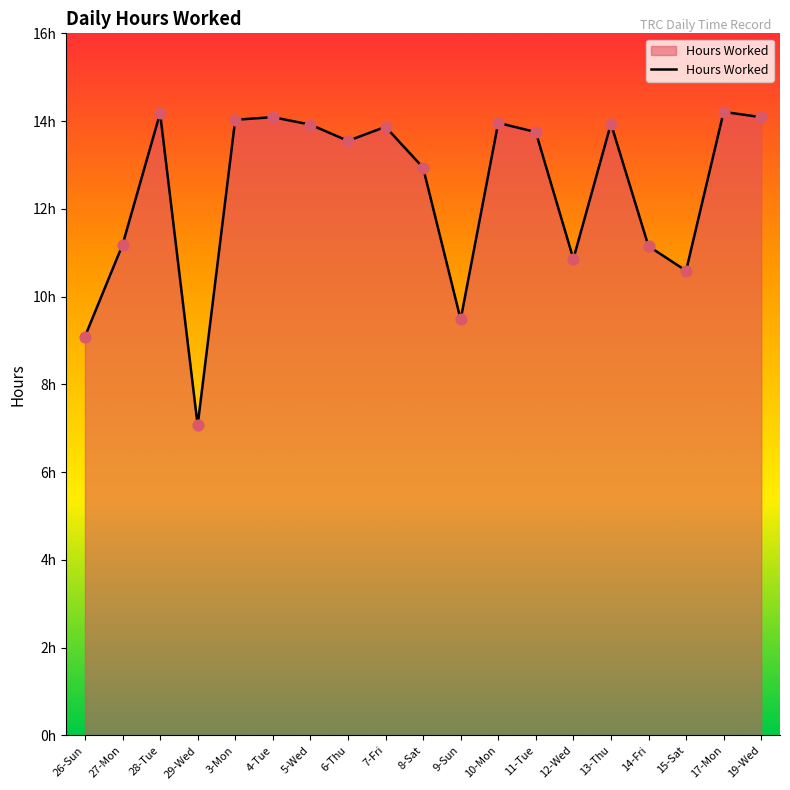

Between 27-Mon and 7-Fri, which is larger?

7-Fri